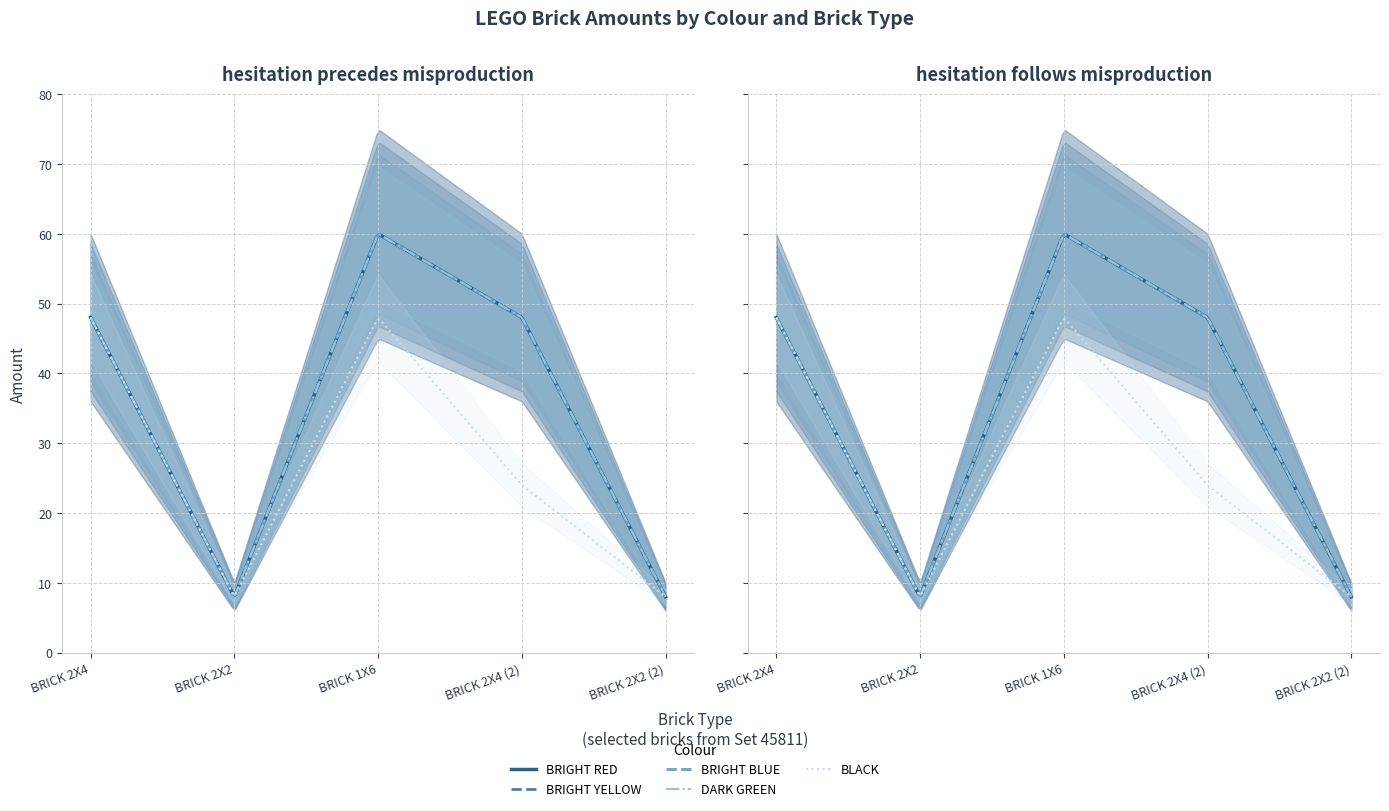

List the series in order of their peak value, lowest first.

Amount by Colour (BLACK), Amount by Colour (BRIGHT RED), Amount by Colour (BRIGHT YELLOW), Amount by Colour (BRIGHT BLUE), Amount by Colour (DARK GREEN)